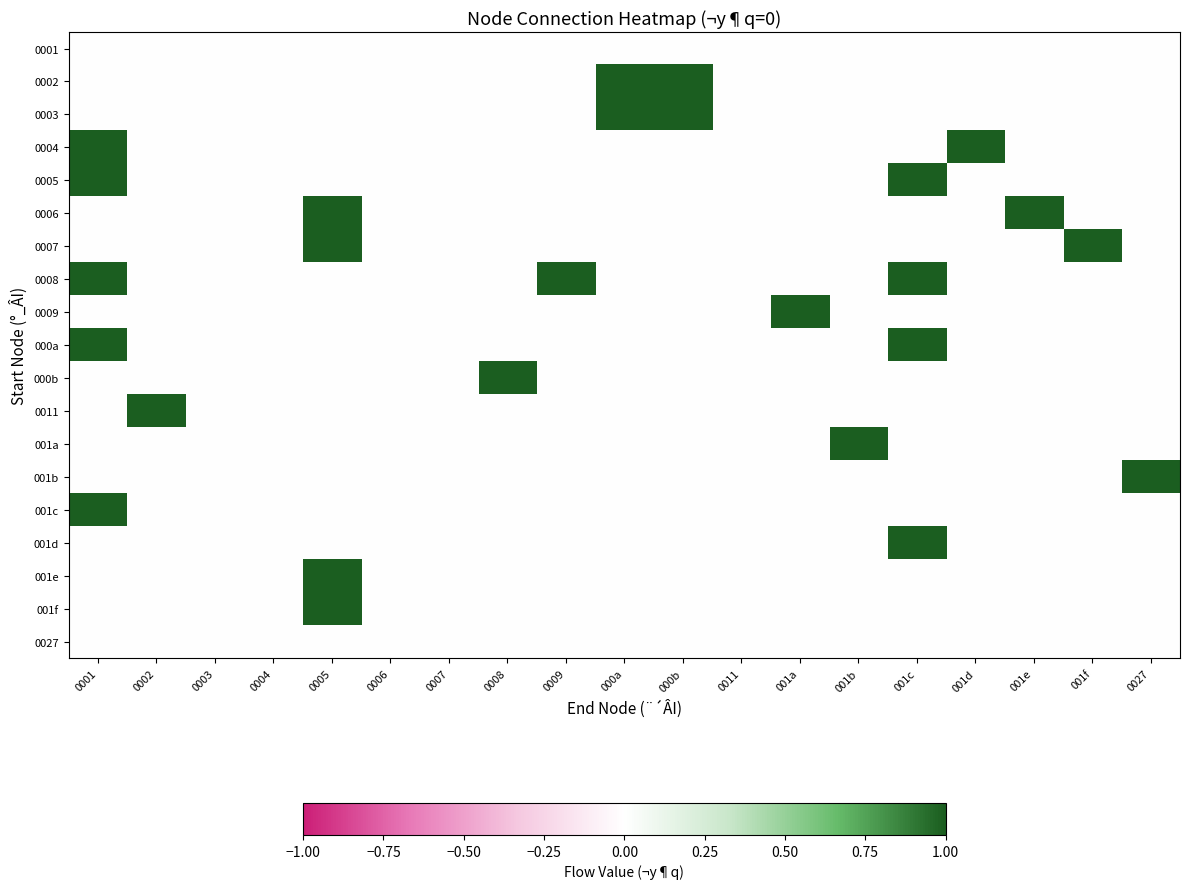

Rank the series by their maximum value, from lowest to highest.

0001, 0027, 0002, 0003, 0004, 0005, 0006, 0007, 0008, 0009, 000a, 000b, 0011, 001a, 001b, 001c, 001d, 001e, 001f